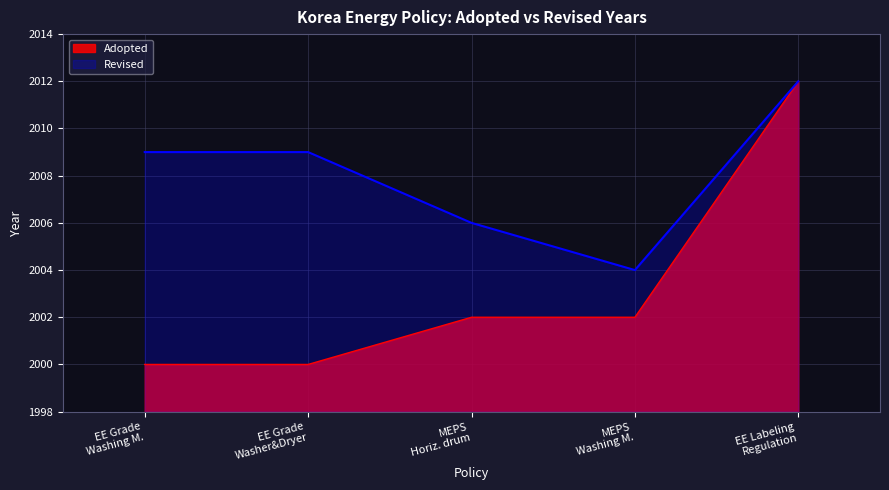

True or false: Adopted has more than 1 interior local peaks.

False